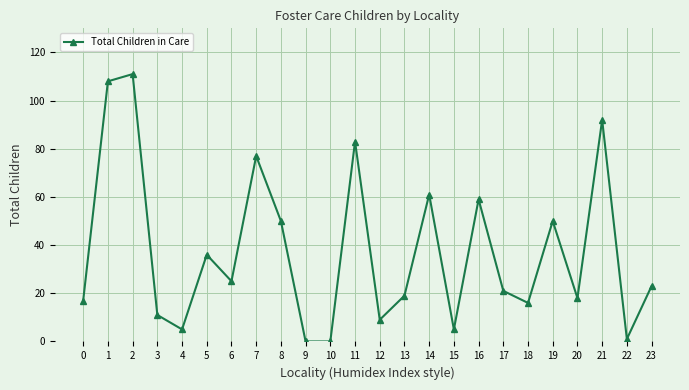

Which label corresponds to the largest value in the chart?

2